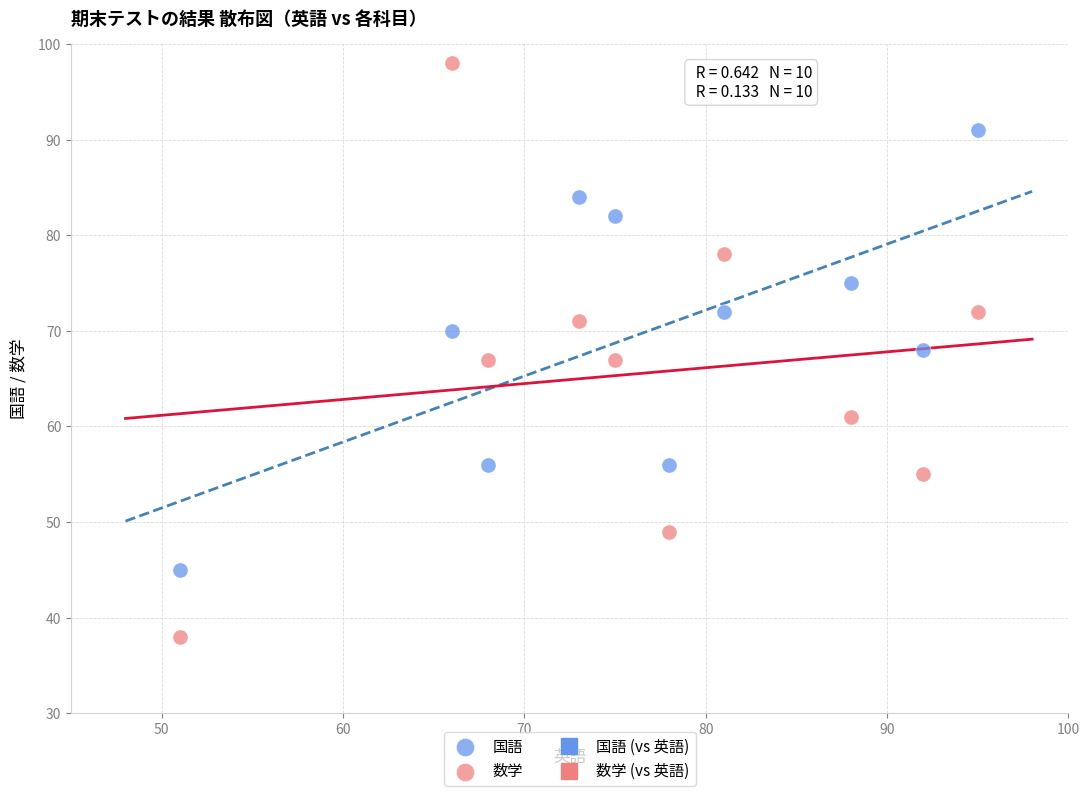

Which series has the largest Y range (max minus min)?

数学